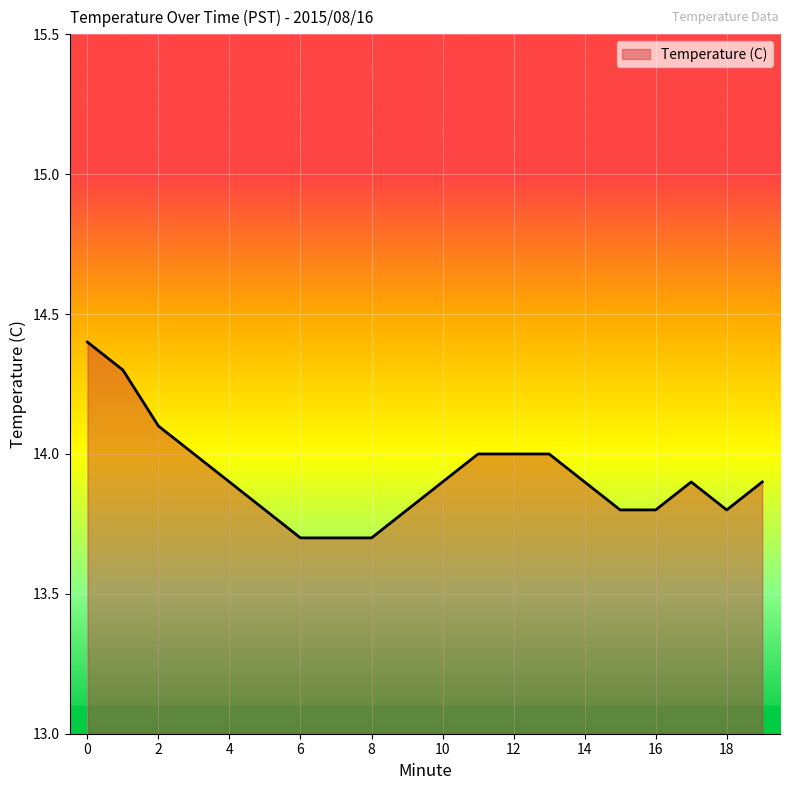

What is the minimum value shown in the chart?

13.7